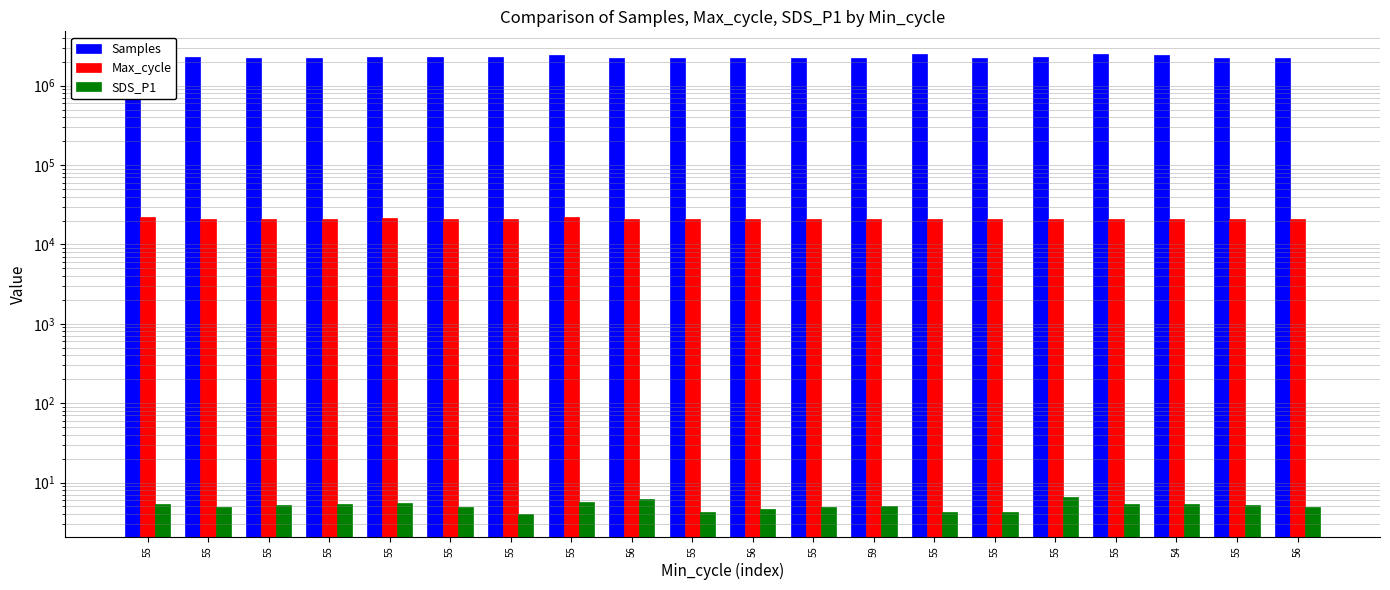

Reading right to left, transcribe all the data shown in this chart.

Samples: 56=2244910.0	55=2255288.0	54=2421557.0	55=2485776.0	55=2265747.0	55=2247466.0	55=2471939.0	59=2256360.0	55=2257729.0	56=2253413.0	55=2251193.0	56=2252392.0	55=2401224.0	55=2301399.0	55=2270193.0	55=2269260.0	55=2261660.0	55=2246780.0	55=2271687.0	55=2248866.0
Max_cycle: 56=20916.0	55=20991.0	54=21058.0	55=20931.0	55=21054.0	55=20923.0	55=21007.0	59=21083.0	55=21053.0	56=21066.0	55=21023.0	56=21026.0	55=21973.0	55=20986.0	55=20950.0	55=21273.0	55=20974.0	55=21091.0	55=21013.0	55=21890.0
SDS_P1: 56=5.0	55=5.2	54=5.3	55=5.3	55=6.5	55=4.2	55=4.2	59=5.0	55=4.9	56=4.6	55=4.2	56=6.2	55=5.7	55=4.0	55=4.8	55=5.5	55=5.3	55=5.2	55=4.9	55=5.4